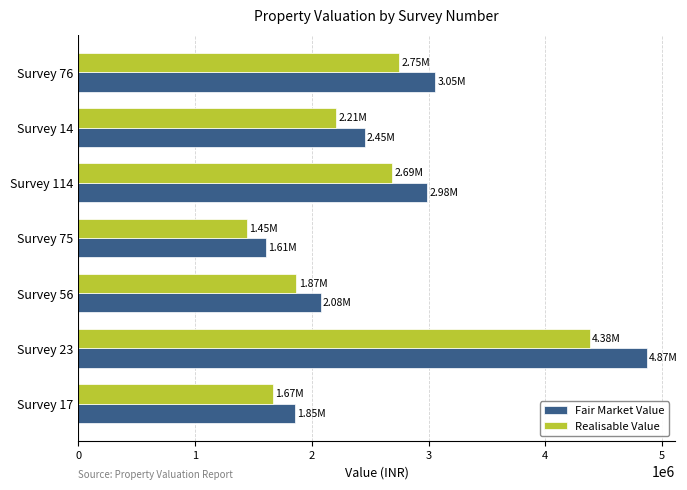

What are all the series names shown in the legend?

Fair Market Value, Realisable Value